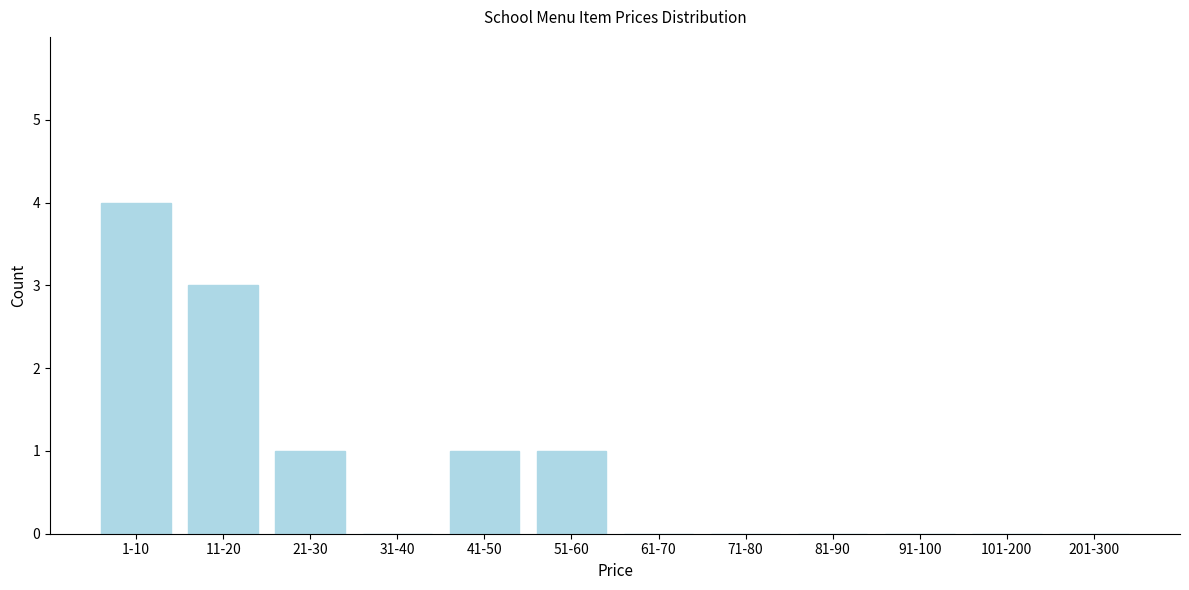

Reading right to left, list all the values displayed in this chart.

201-300=0	101-200=0	91-100=0	81-90=0	71-80=0	61-70=0	51-60=1	41-50=1	31-40=0	21-30=1	11-20=3	1-10=4